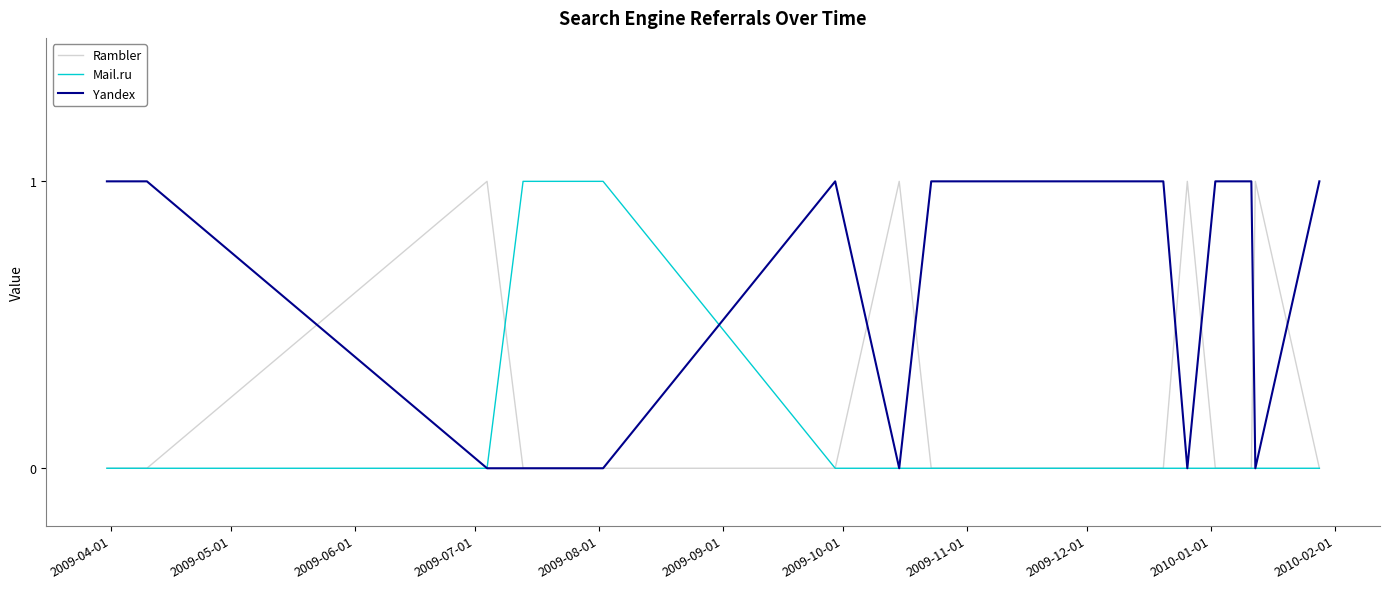

Which series has the largest total across all categories?

Yandex